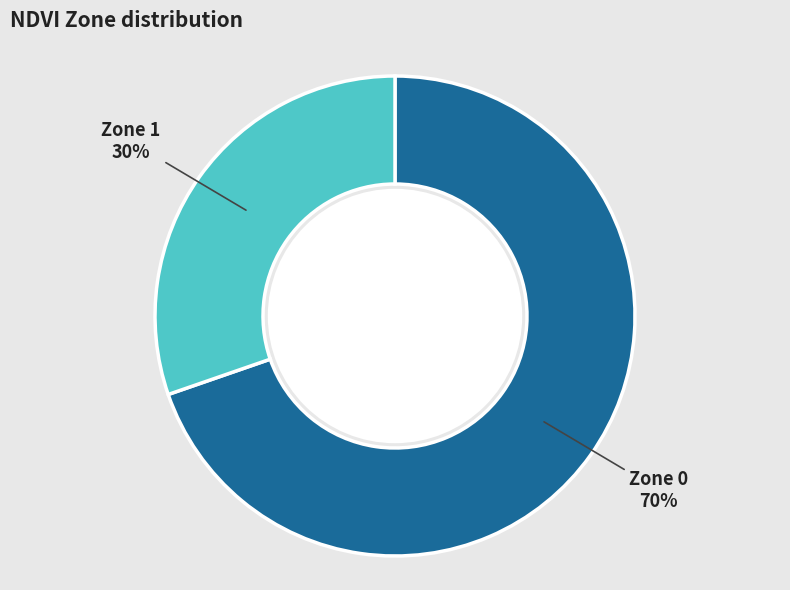

The Zone 1 slice represents 37% of the pie. True or false?

False